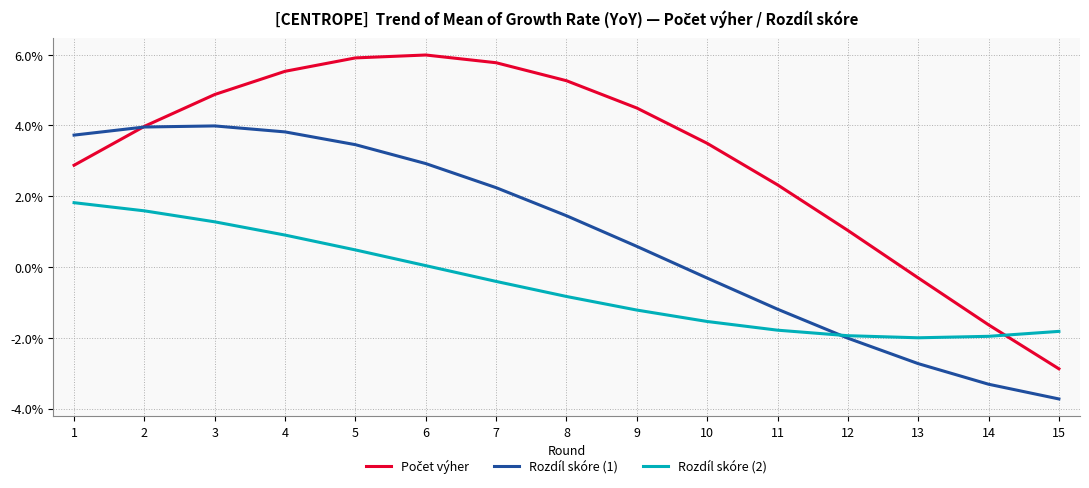

Reading right to left, list all the values displayed in this chart.

Počet výher: 15=-0.0	14=-0.0	13=-0.0	12=0.0	11=0.0	10=0.0	9=0.0	8=0.1	7=0.1	6=0.1	5=0.1	4=0.1	3=0.0	2=0.0	1=0.0
Rozdíl skóre (1): 15=-0.0	14=-0.0	13=-0.0	12=-0.0	11=-0.0	10=-0.0	9=0.0	8=0.0	7=0.0	6=0.0	5=0.0	4=0.0	3=0.0	2=0.0	1=0.0
Rozdíl skóre (2): 15=-0.0	14=-0.0	13=-0.0	12=-0.0	11=-0.0	10=-0.0	9=-0.0	8=-0.0	7=-0.0	6=0.0	5=0.0	4=0.0	3=0.0	2=0.0	1=0.0